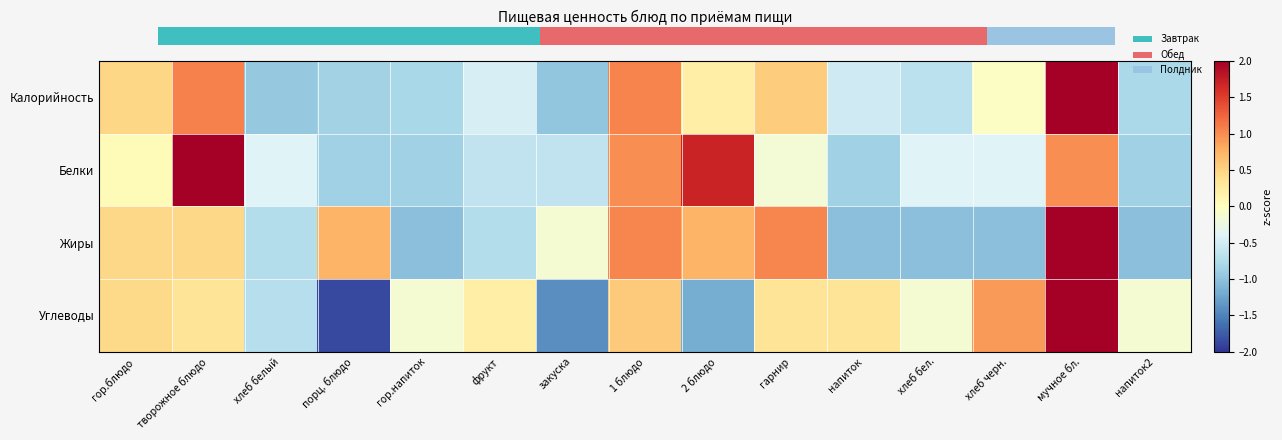

Which category has the lowest value across all series?

порц. блюдо